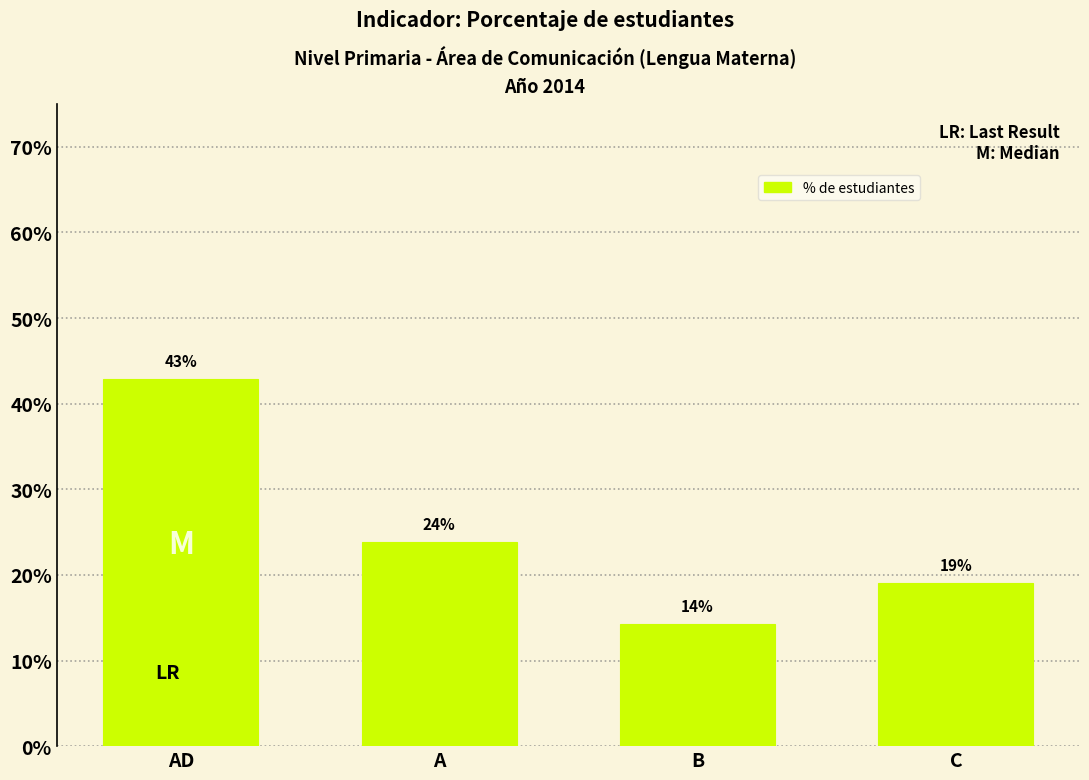

Does the chart contain any negative values?

No